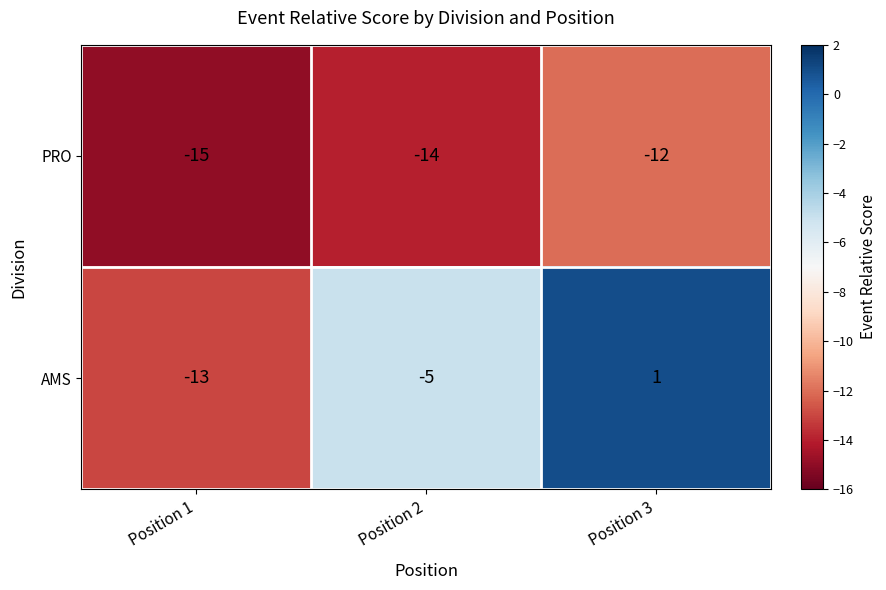

Reading left to right, transcribe all the data shown in this chart.

PRO: Position 1=-15	Position 2=-14	Position 3=-12
AMS: Position 1=-13	Position 2=-5	Position 3=1